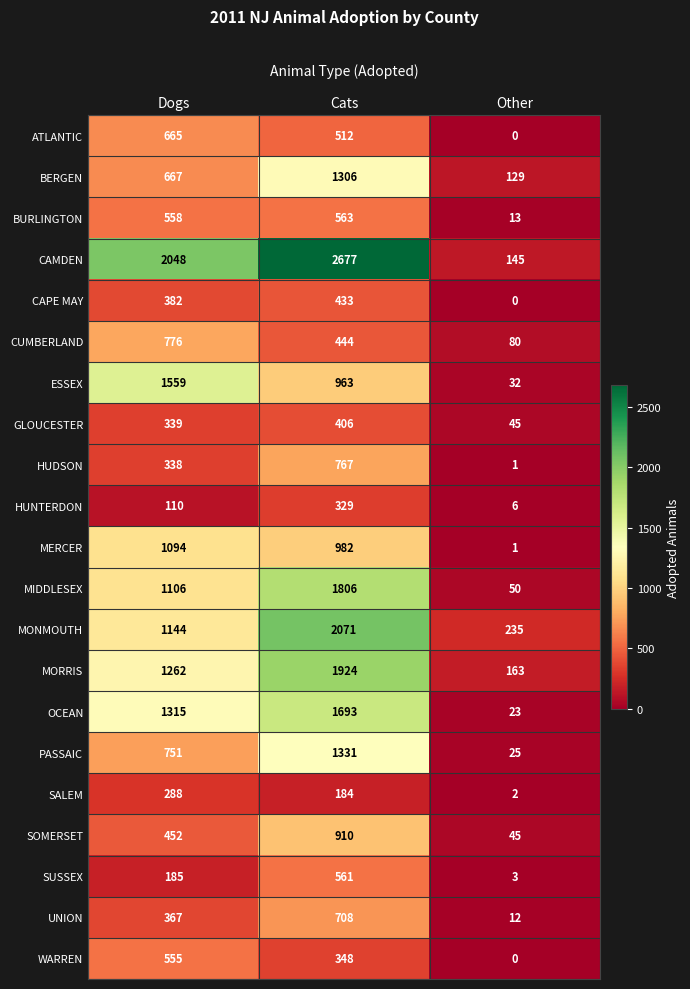

What is the difference between the second highest and minimum values in the MORRIS series?

1099